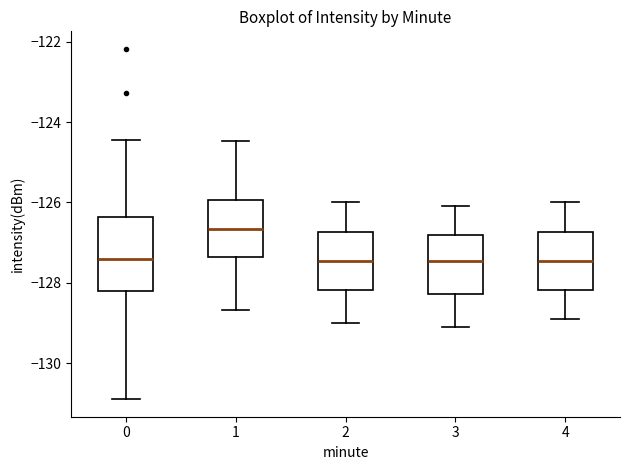

Reading left to right, transcribe this box plot: for each box, give where its median line is, the range the box spans, and where its two whiskers end, as read against the y-axis. The values are not printed on the chart, so give them approximately, as read against the axis.

0: median -127.4, box -128.2 to -126.4, whiskers -130.8 to -124.4
1: median -126.6, box -127.4 to -126.0, whiskers -128.6 to -124.4
2: median -127.4, box -128.2 to -126.8, whiskers -129.0 to -126.0
3: median -127.4, box -128.2 to -126.8, whiskers -129.0 to -126.0
4: median -127.4, box -128.2 to -126.8, whiskers -128.8 to -126.0